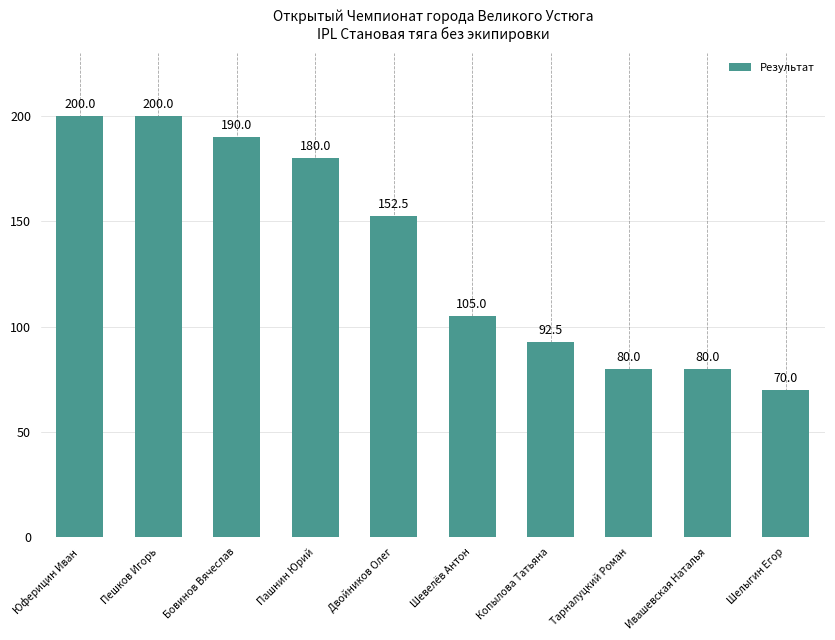

What is the sum of all values?

1350.0